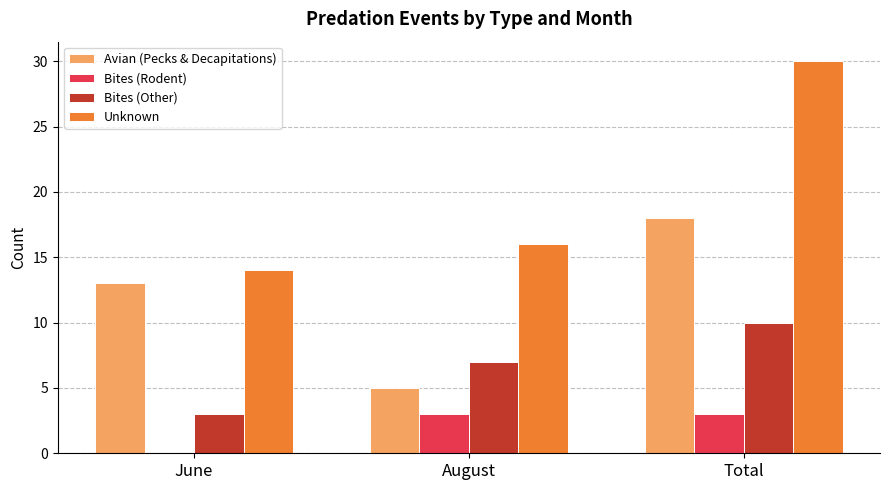

Which series has the largest range (max minus min)?

Unknown